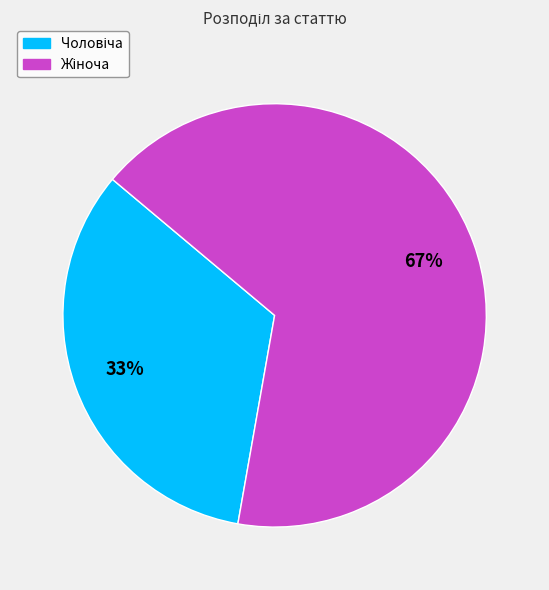

To the nearest percent, what is the average slice percentage?

50%